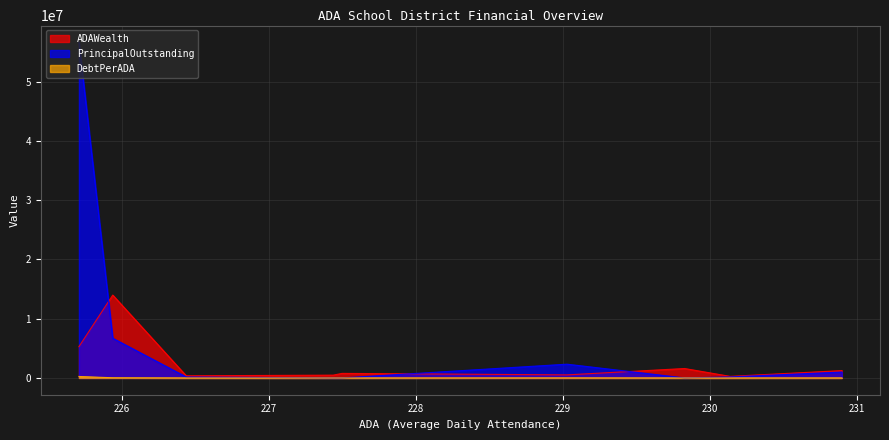

Count the number of data series in this chart.

3